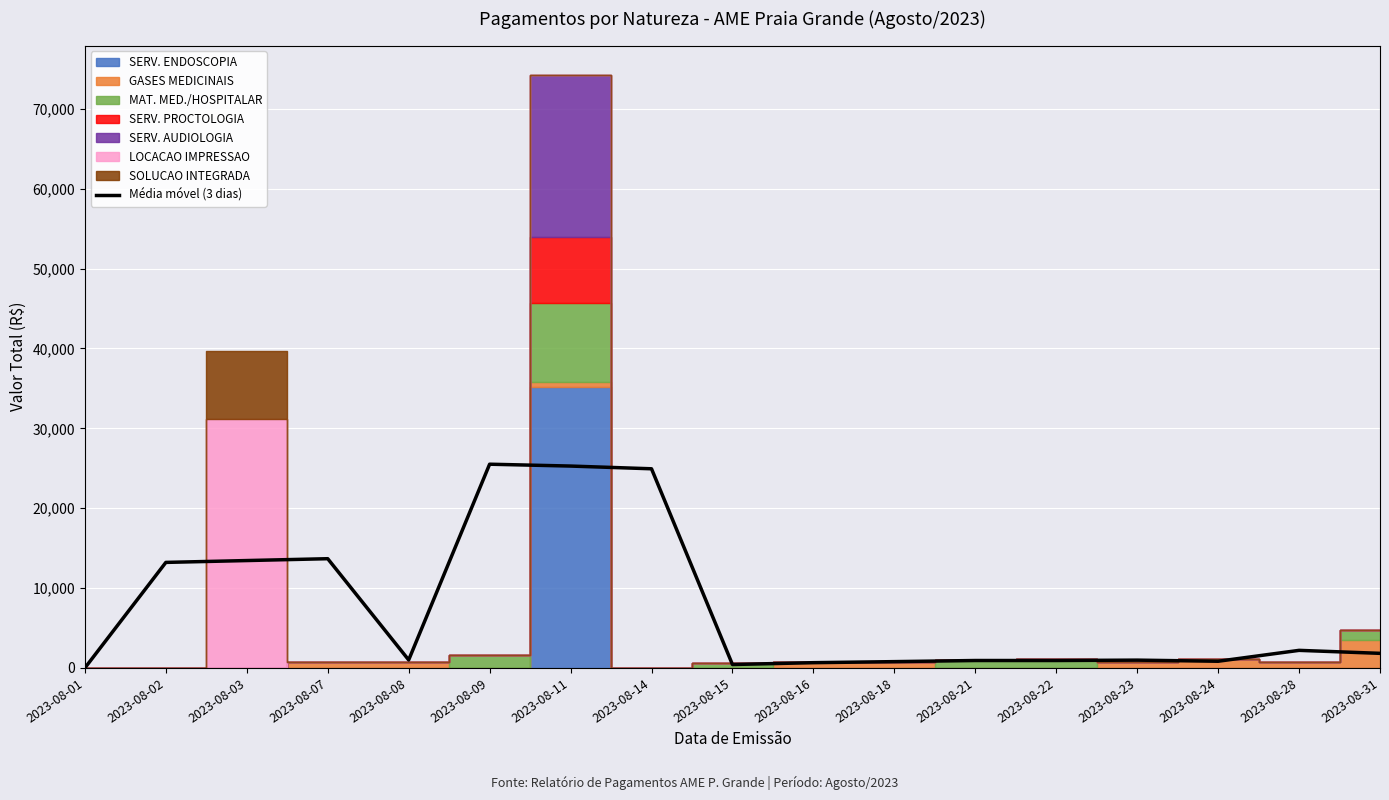

What is the value of the 7th point from the left?

25277.1